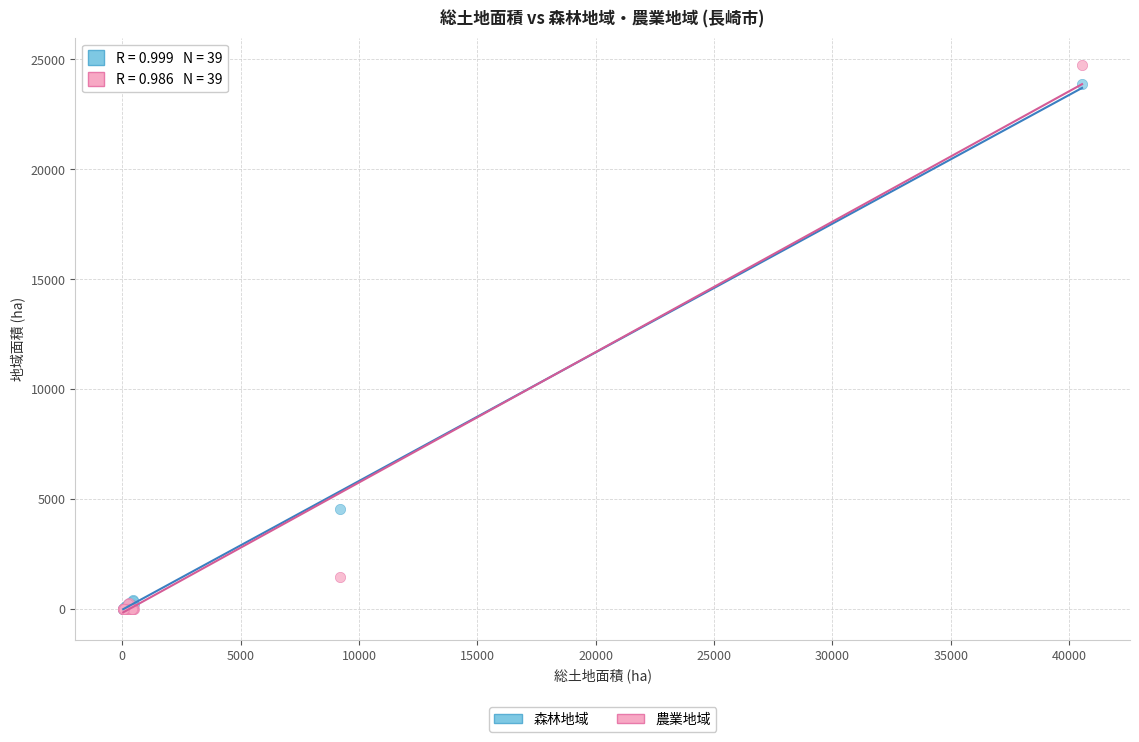

In the 農業地域 series, what Y value is closest to 12365?

1445.5